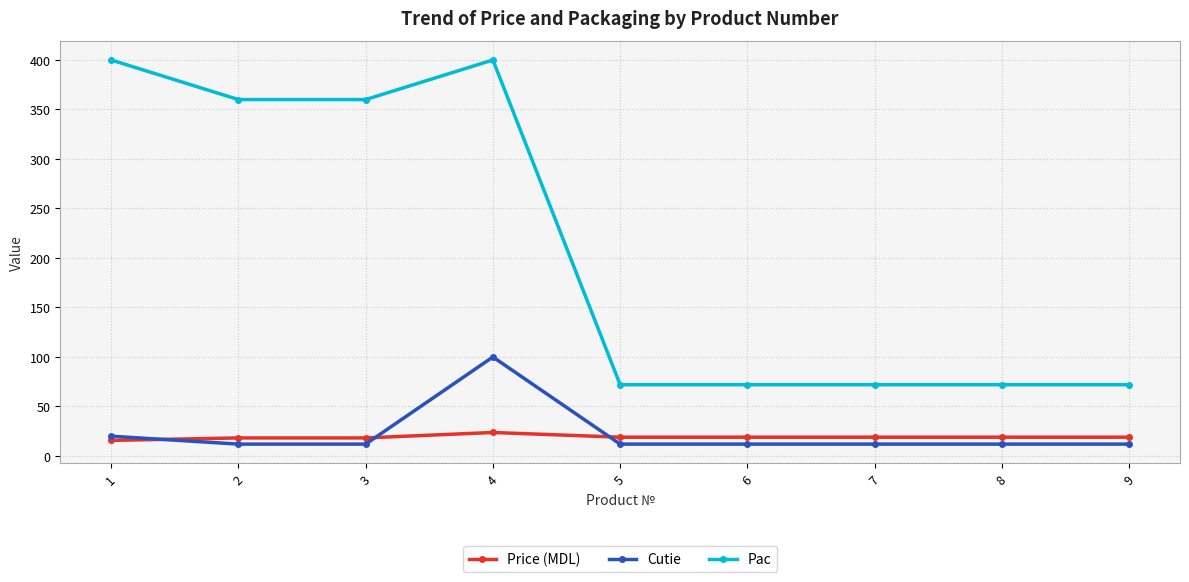

What is the value of the Price (MDL) point at the 9th from the left?

19.0